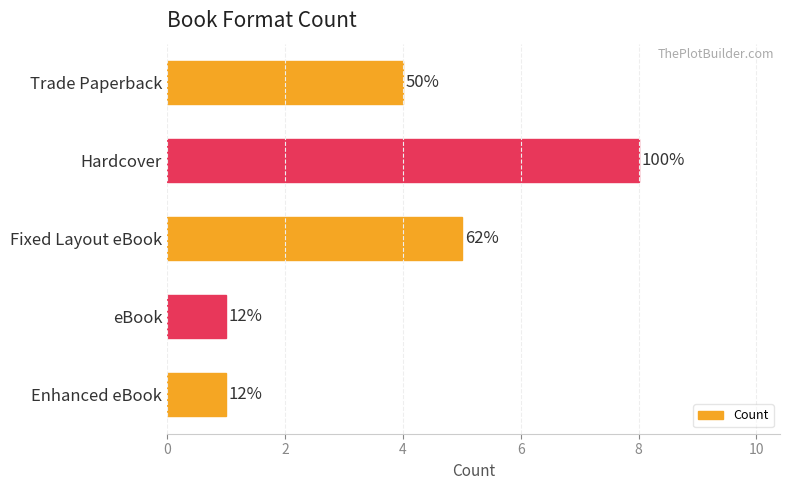

Are the bars horizontal?

Yes